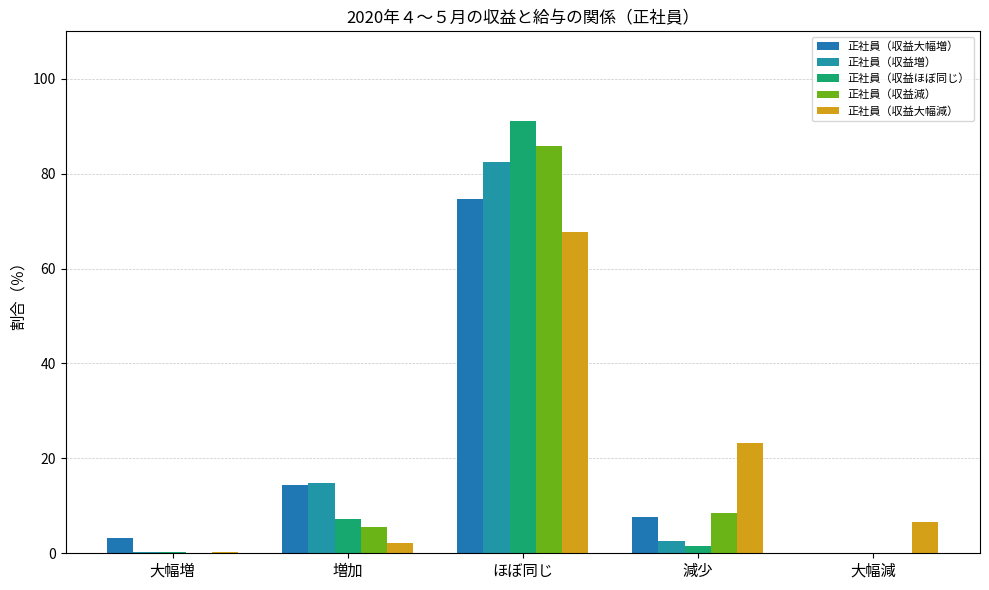

What is the label of the 3rd bar from the left?

ほぼ同じ